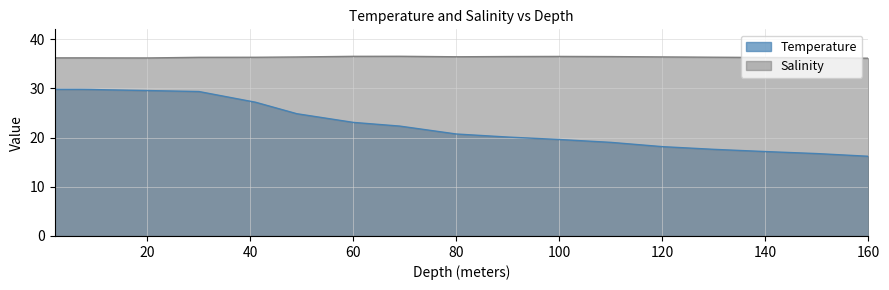

Which series has the largest total across all categories?

Salinity